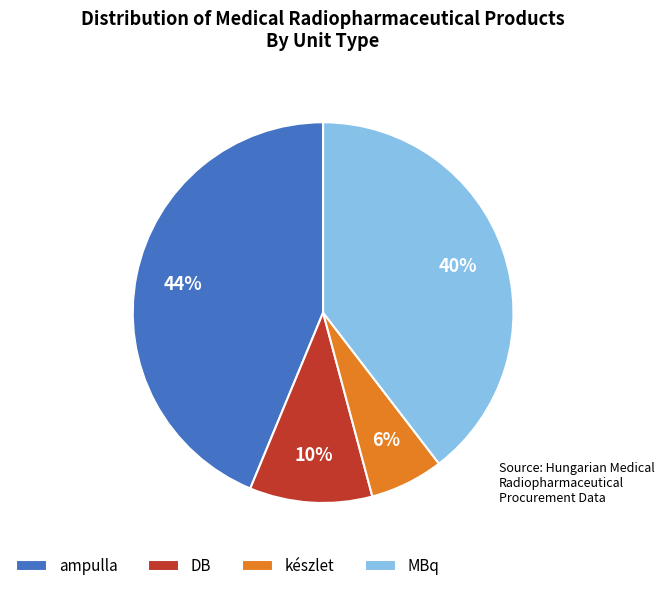

Between ampulla and készlet, which is larger?

ampulla